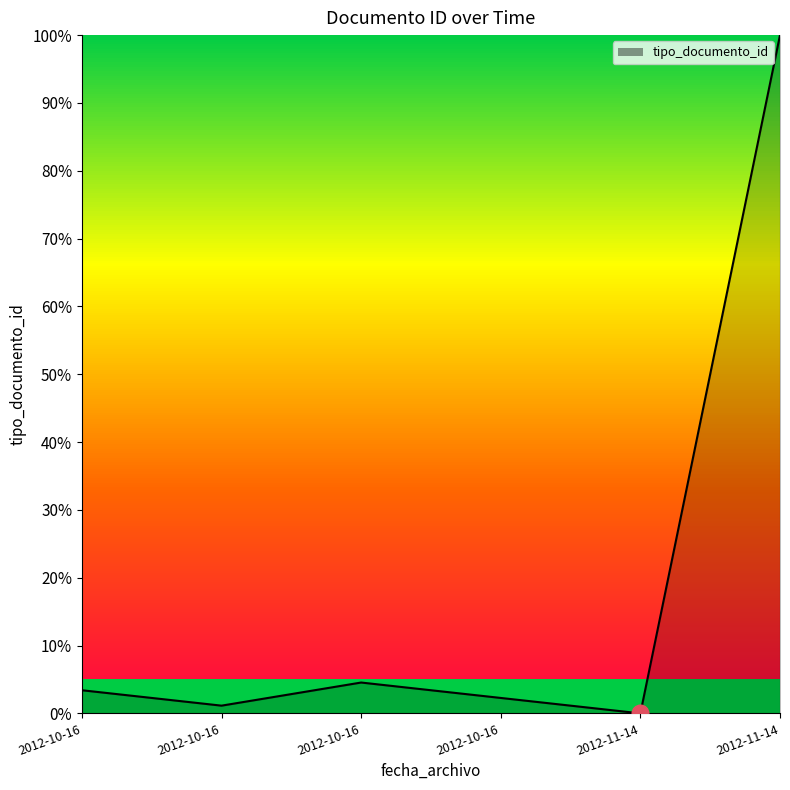

Rank the categories by value from highest to lowest.

2012-11-14, 2012-10-16, 2012-10-16, 2012-10-16, 2012-10-16, 2012-11-14